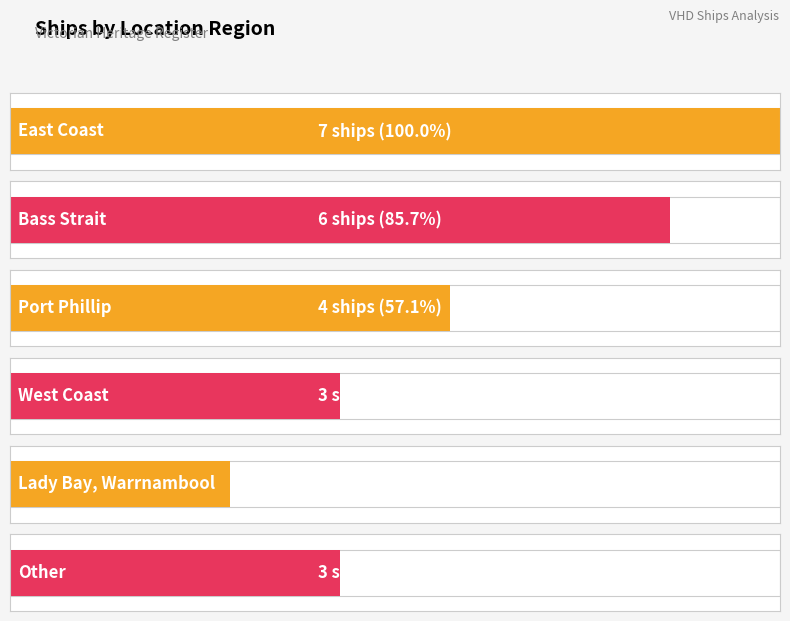

Is it true that the value at Lady Bay, Warrnambool is 2?

True